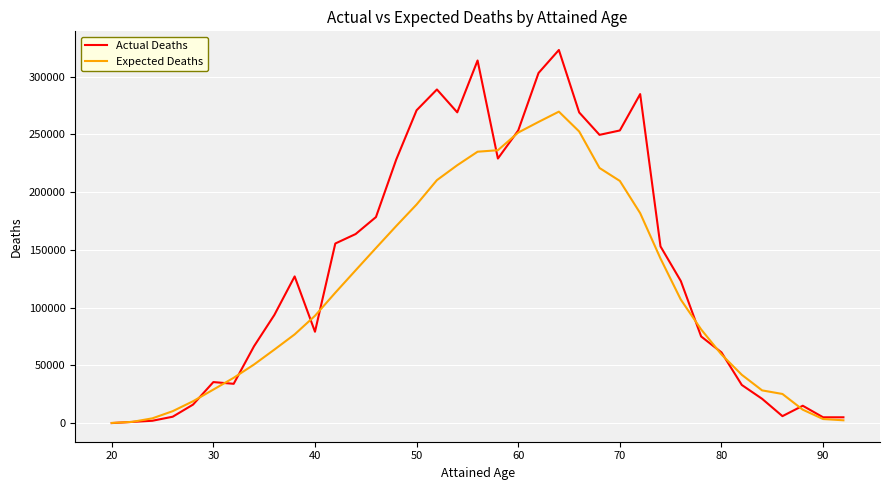

List the series in order of their peak value, highest first.

Actual Deaths, Expected Deaths